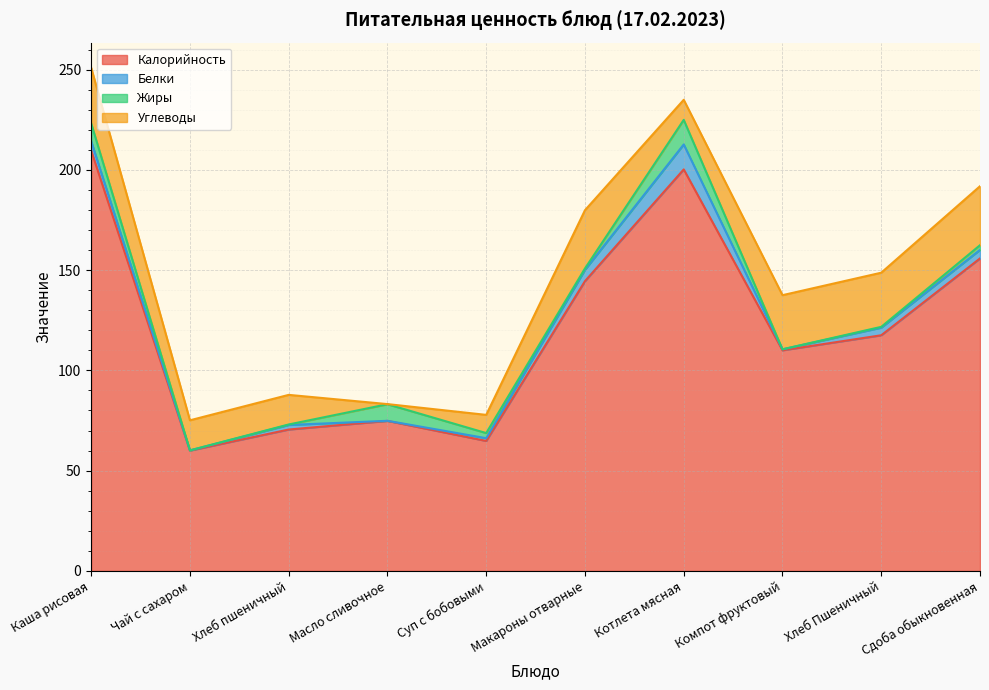

Which series has the largest total across all categories?

Калорийность